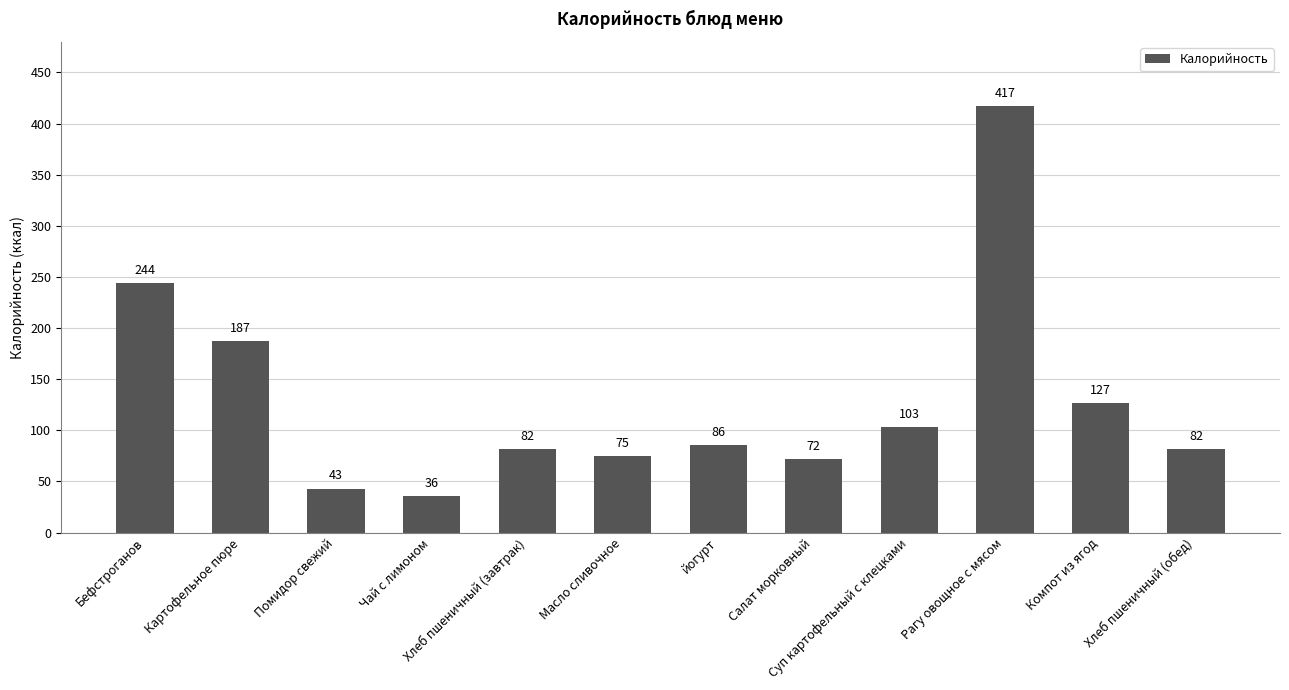

Reading right to left, list all the values displayed in this chart.

Хлеб пшеничный (обед)=82	Компот из ягод=127	Рагу овощное с мясом=417	Суп картофельный с клецками=103	Салат морковный=72	йогурт=86	Масло сливочное=75	Хлеб пшеничный (завтрак)=82	Чай с лимоном=36	Помидор свежий=43	Картофельное пюре=187	Бефстроганов=244